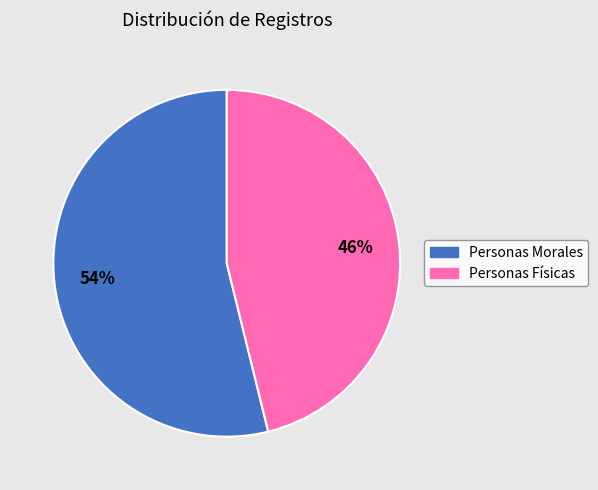

Is there a majority slice in this chart?

Yes